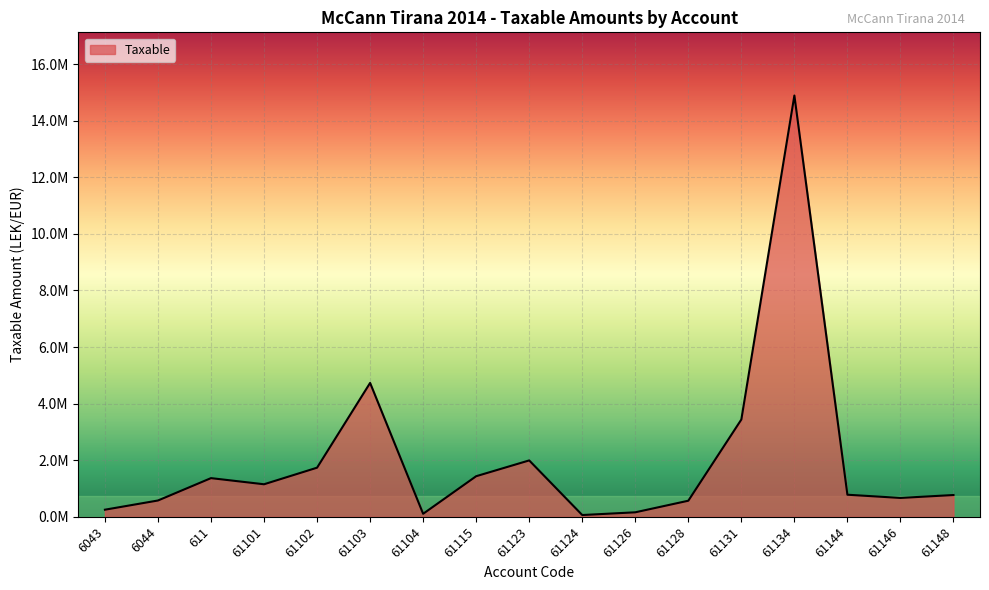

Does the chart have visible grid lines?

Yes